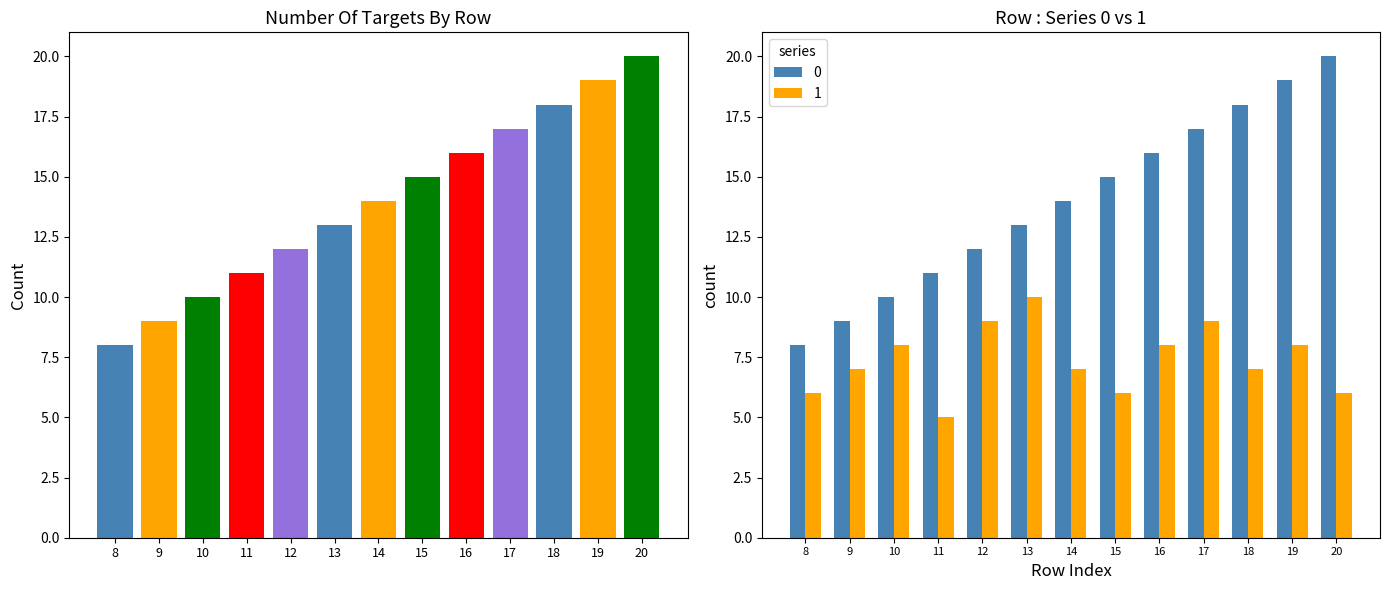

Is the value of 1 at 17 greater than the value of 0 at 20?

No